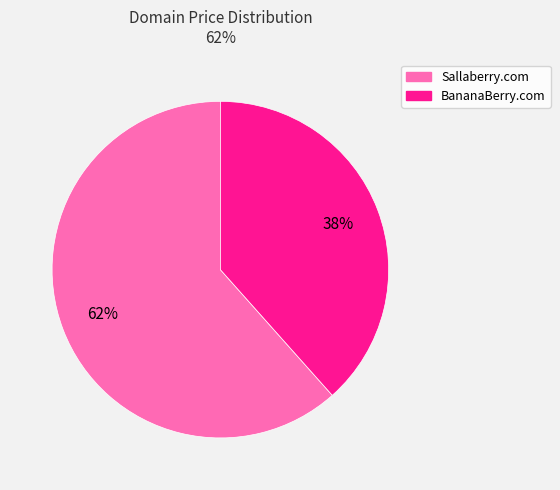

Which category has the biggest portion of the pie?

Sallaberry.com